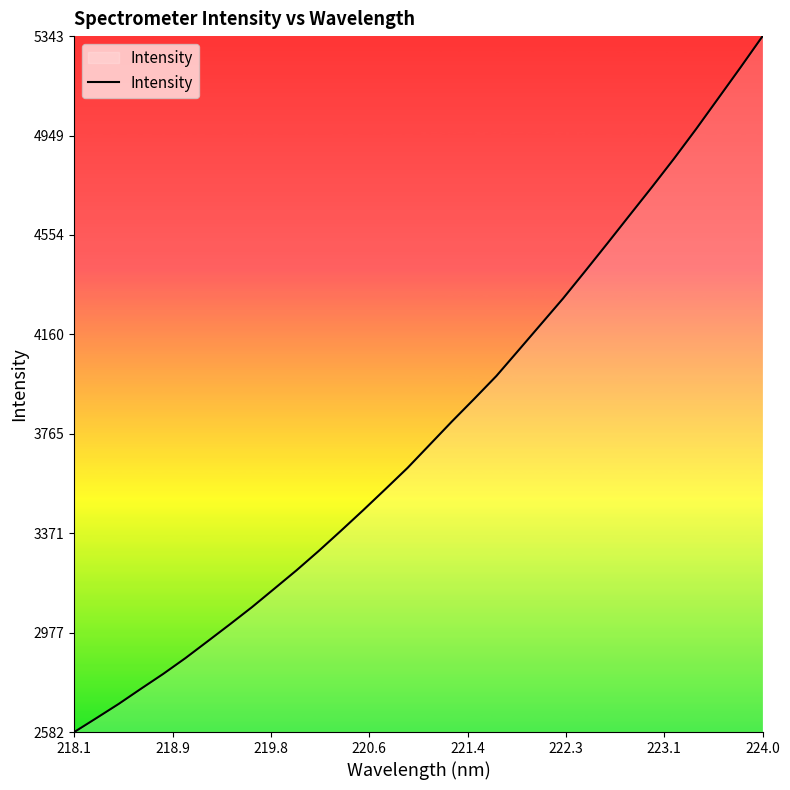

What is the minimum value shown in the chart?

2582.7